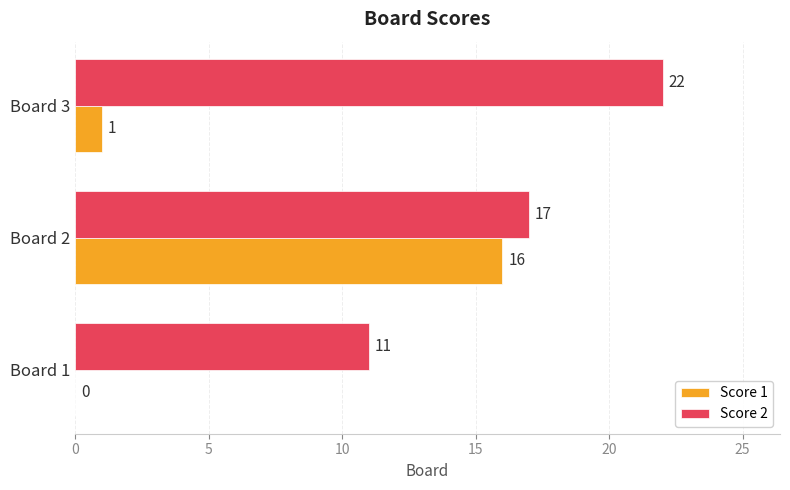

Which series changed the most between Board 1 and Board 2?

Score 1